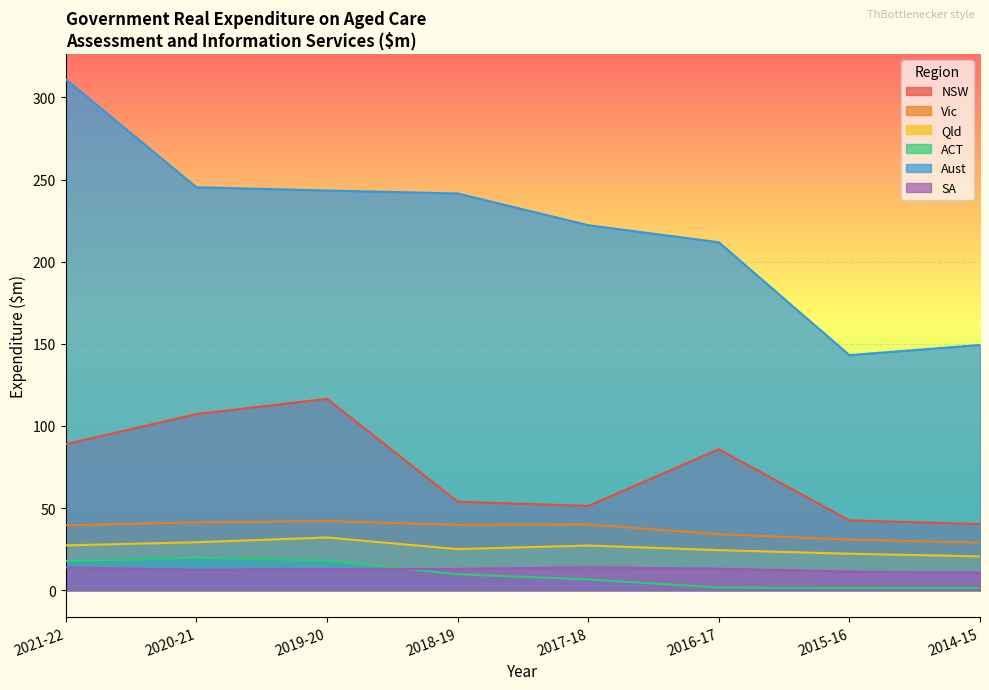

Which category has the highest value in the SA series?

2021-22